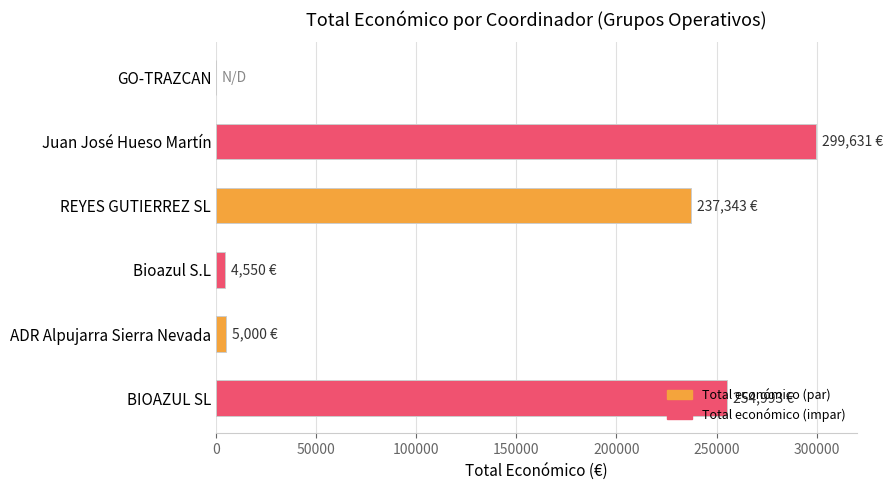

What is the change in value from GO-TRAZCAN to Juan José Hueso Martín?

+299631